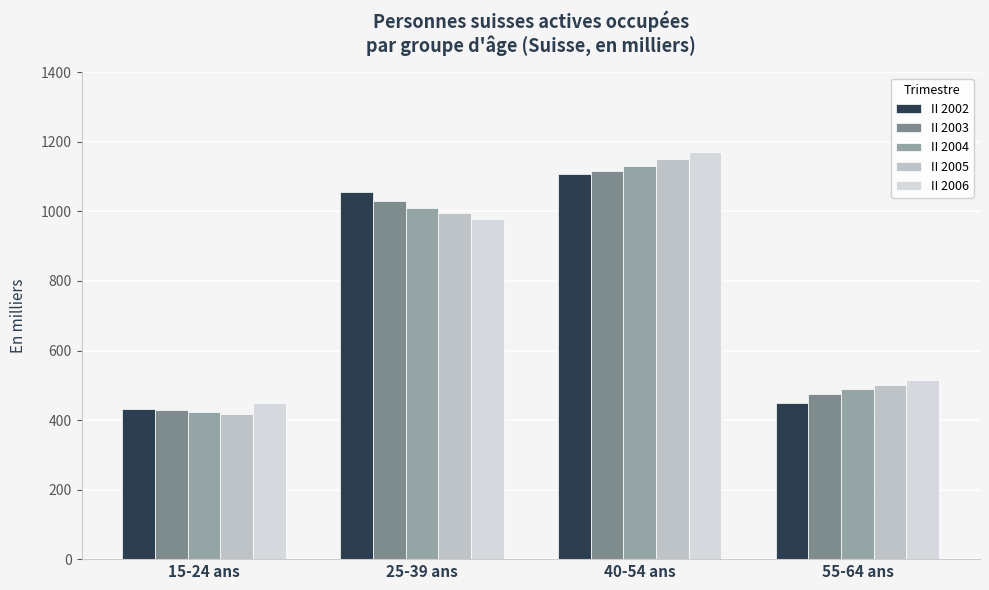

Reading right to left, extract all data points from this chart.

II 2002: 55-64 ans=450.3	40-54 ans=1106.5	25-39 ans=1054.7	15-24 ans=430.5
II 2003: 55-64 ans=476.3	40-54 ans=1115.8	25-39 ans=1029.3	15-24 ans=428.1
II 2004: 55-64 ans=488.5	40-54 ans=1132.0	25-39 ans=1010.6	15-24 ans=424.3
II 2005: 55-64 ans=500.7	40-54 ans=1151.6	25-39 ans=995.4	15-24 ans=416.4
II 2006: 55-64 ans=515.7	40-54 ans=1171.8	25-39 ans=977.2	15-24 ans=448.5